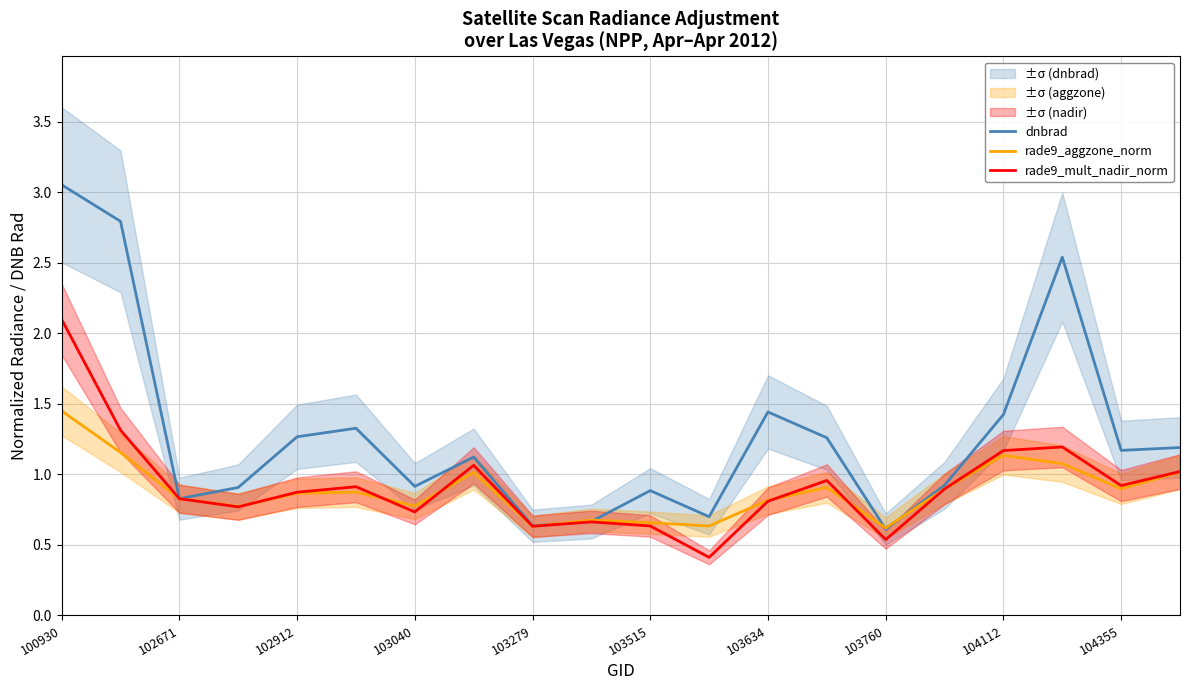

True or false: rade9_aggzone_norm has a value of 0.9 at 102912.

True